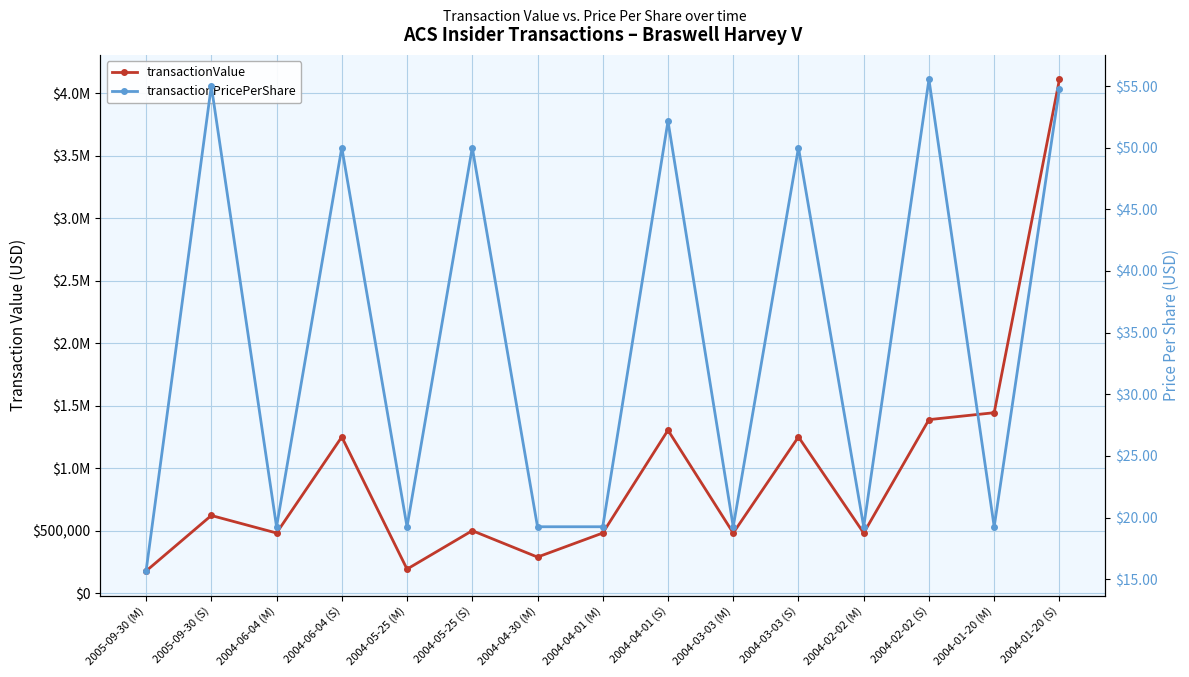

True or false: transactionValue and transactionPricePerShare intersect in this chart.

False